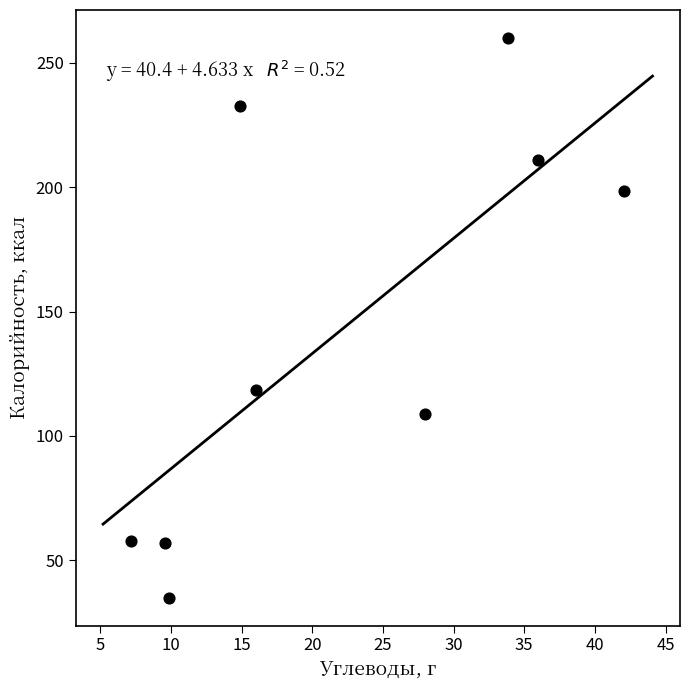

What Y value in the scatter plot is closest to 147?

118.4